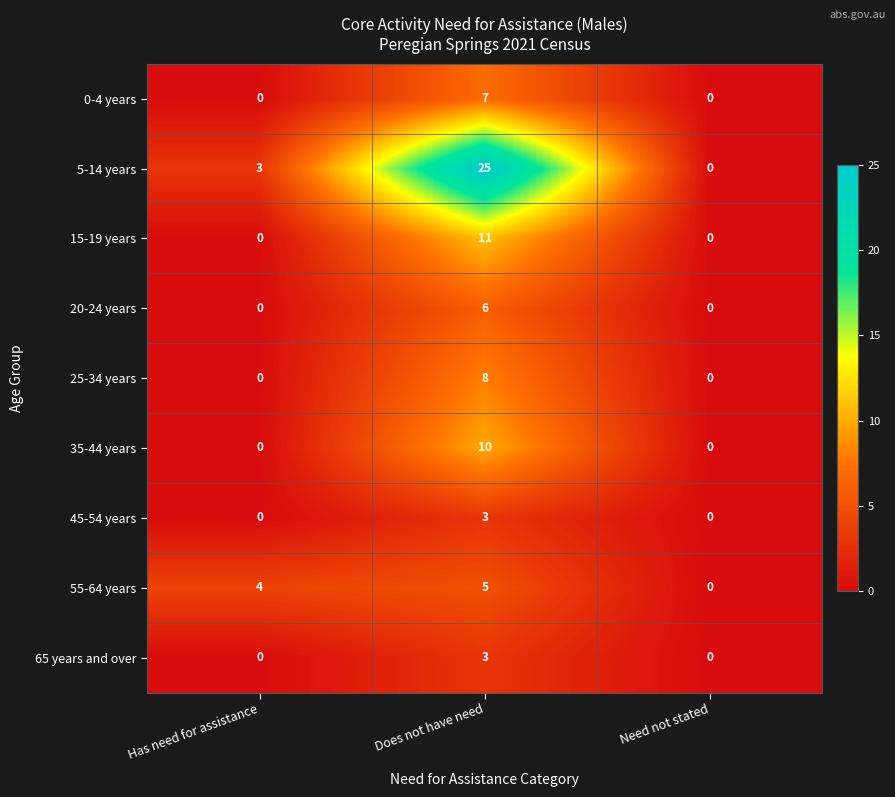

The 25-34 years series shows 0 at Need not stated. True or false?

True